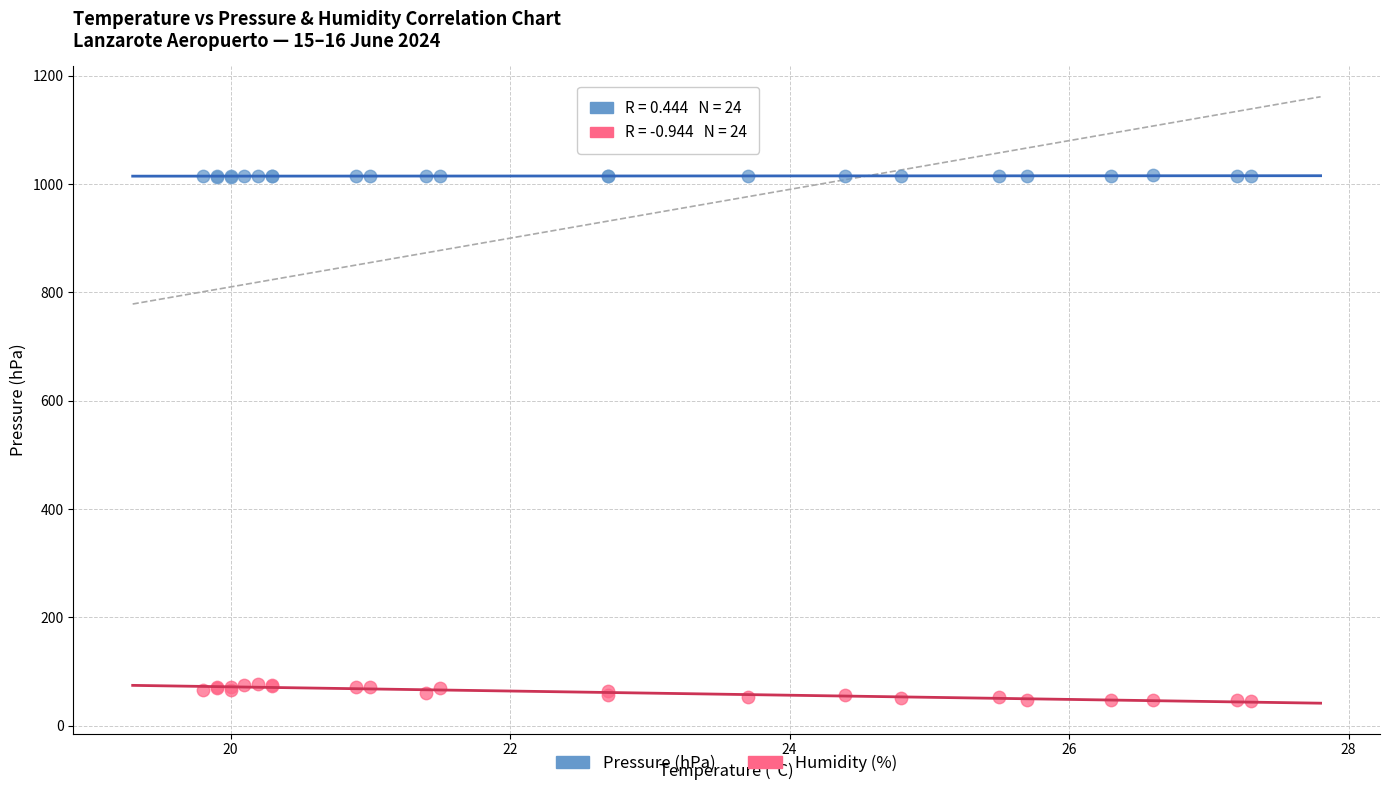

Which series contains the highest Y value?

Pressure (hPa)